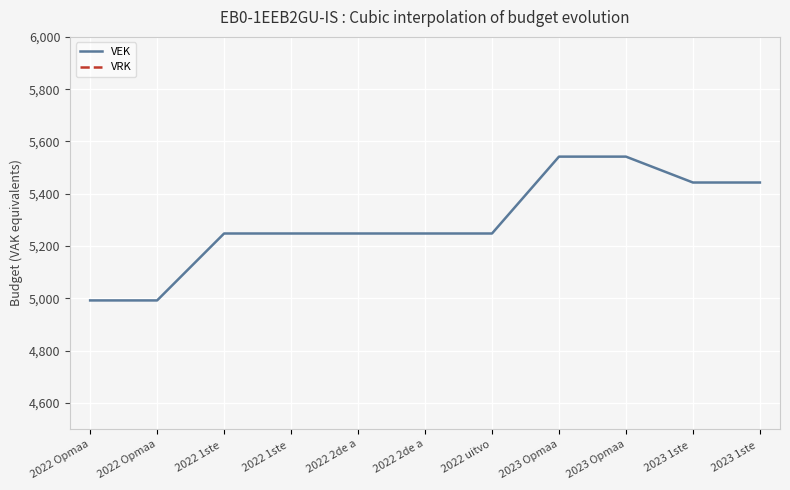

Which series changed the most between 2022 uitvo and 2023 Opmaa?

VEK